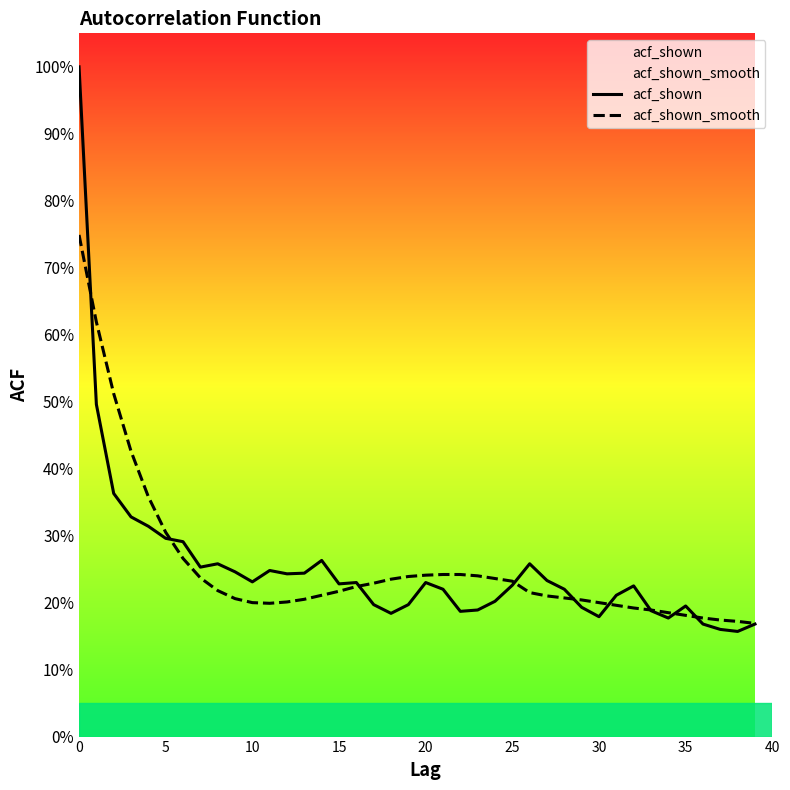

What is the label of the 38th point from the left?

37